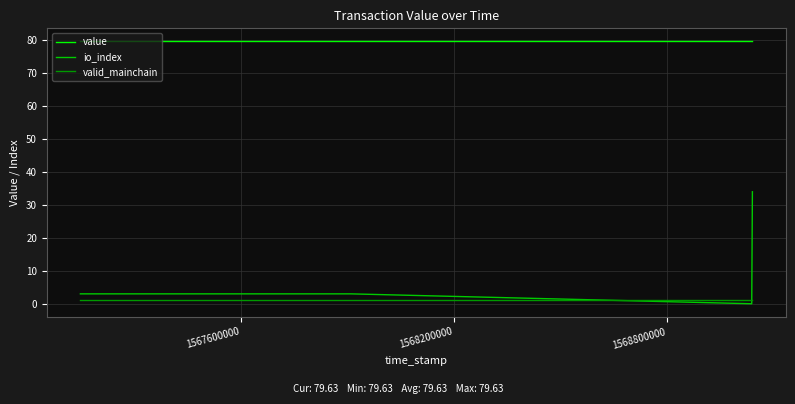

Is this an area chart (filled region under the line)?

No